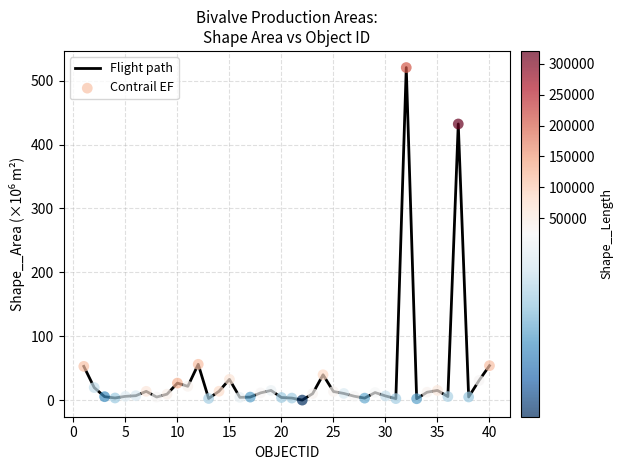

What is the maximum value shown in the chart?

520.5